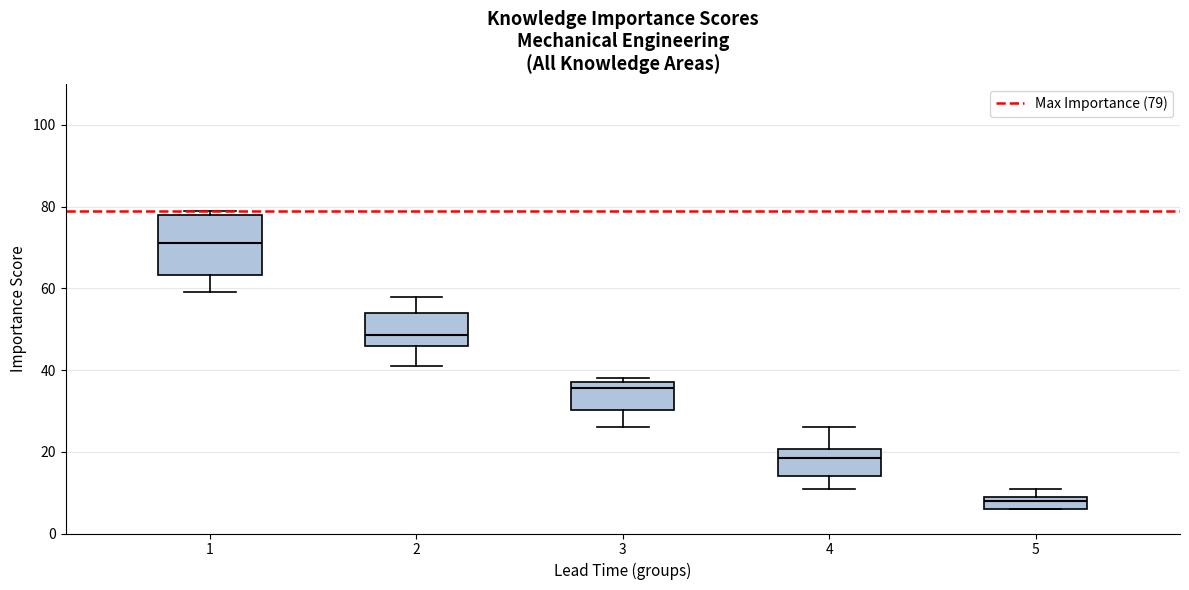

Comparing the boxes themselves (not the whiskers), which one is the tallest?

1